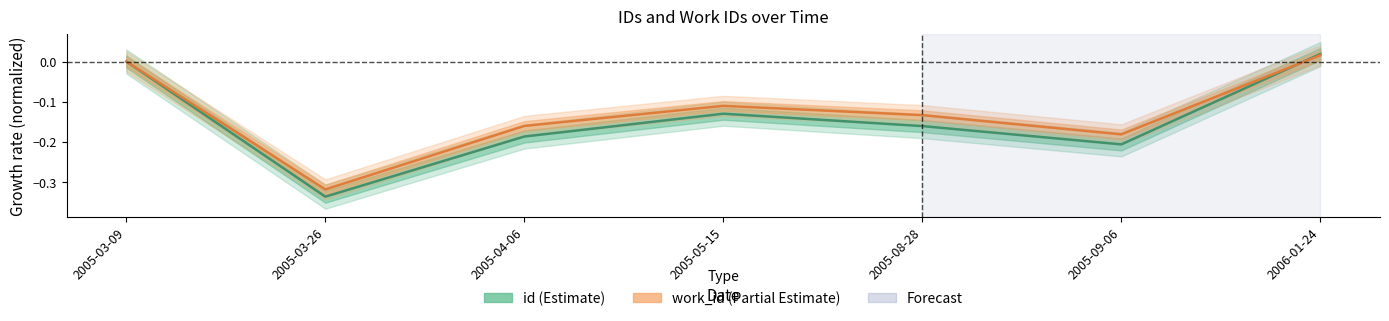

What is the value of the work_id point at the 4th from the left?

-0.1